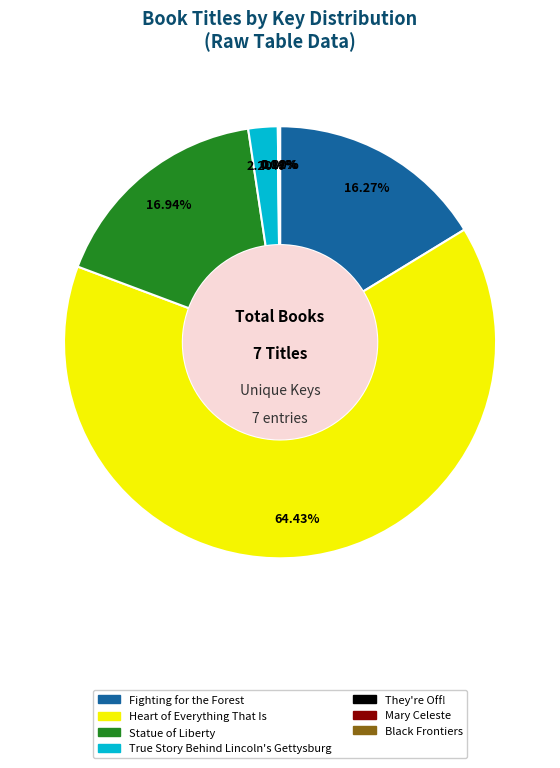

Between Fighting for the Forest and Heart of Everything That Is, which is larger?

Heart of Everything That Is